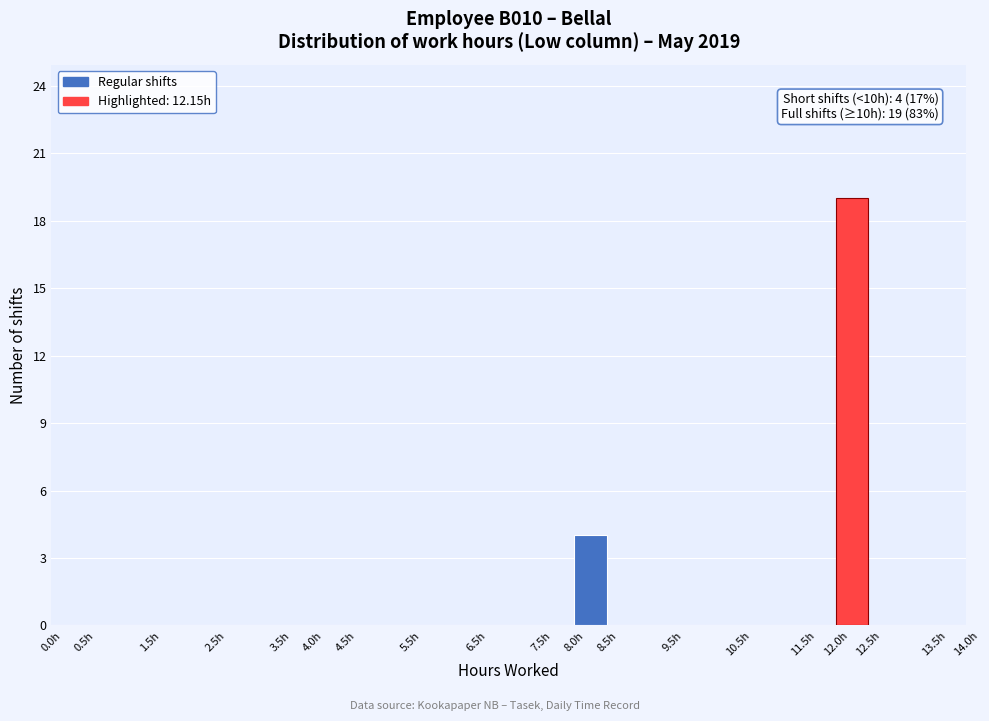

Over which range of the x-axis is the bar tallest?

12.0 to 12.5